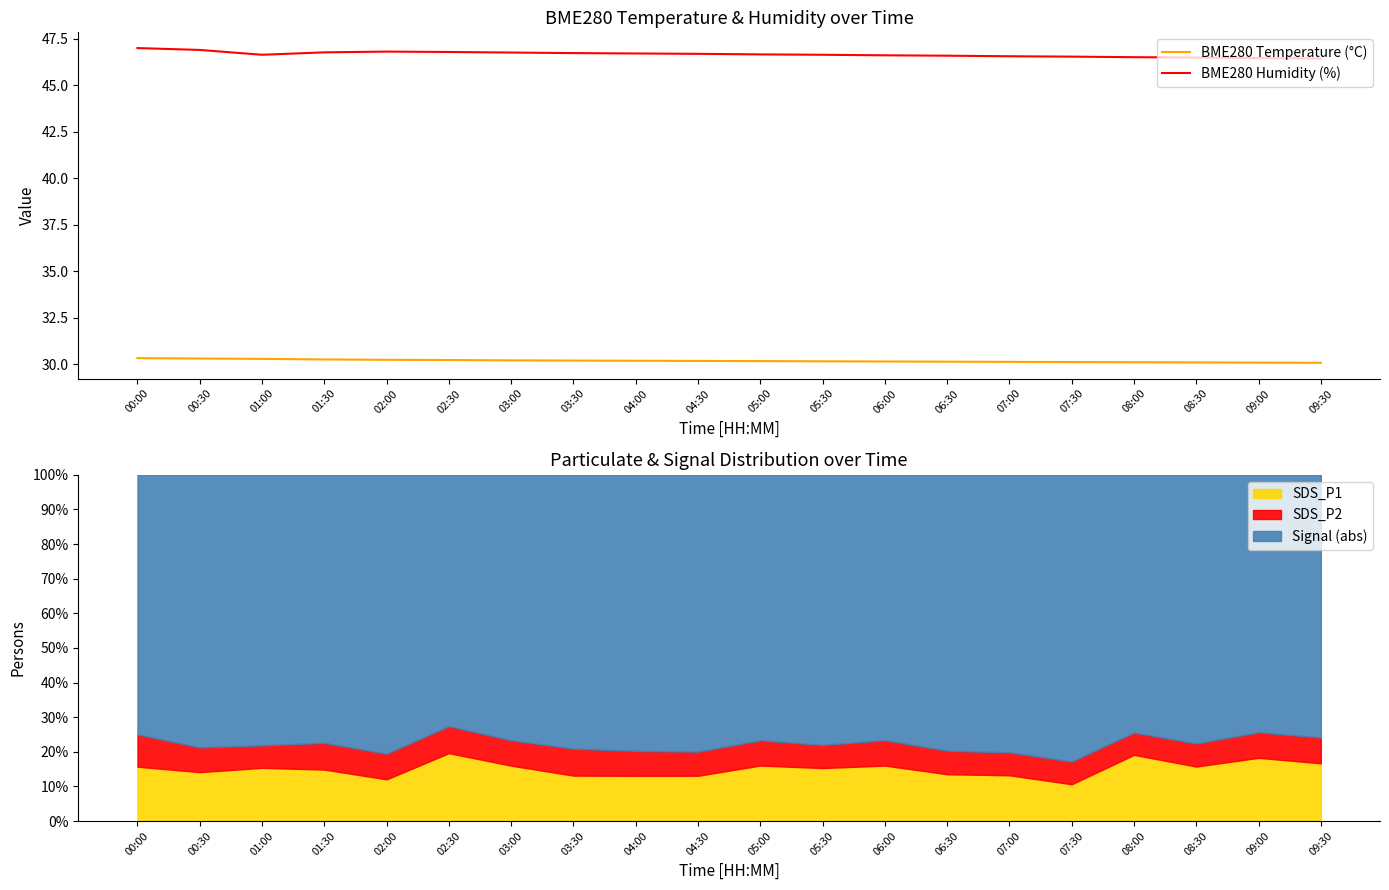

Rank the series at 09:00 from lowest to highest value.

BME280 Temperature (°C), BME280 Humidity (%)